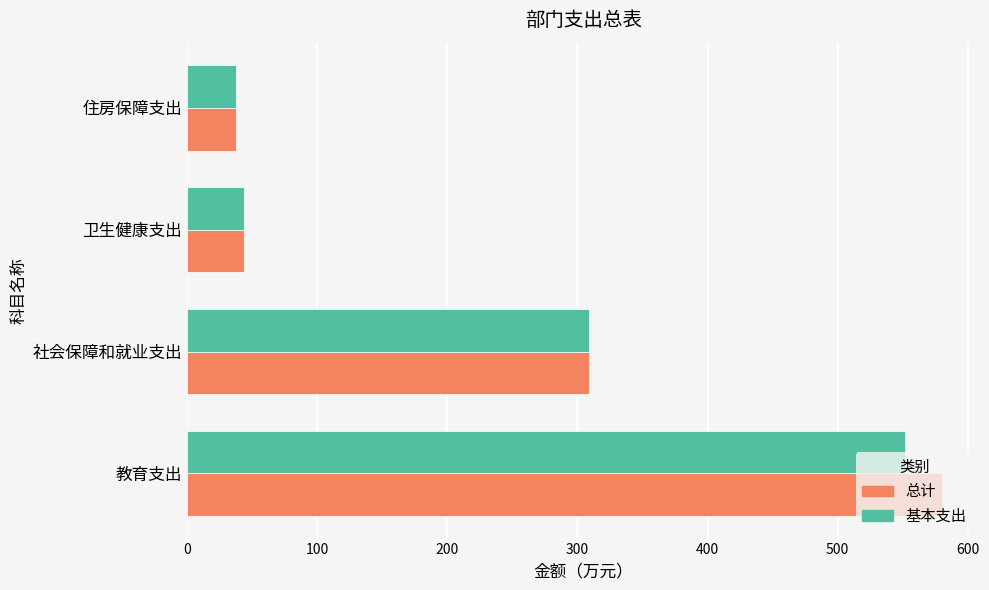

The 总计 series shows 58.8 at 住房保障支出. True or false?

False